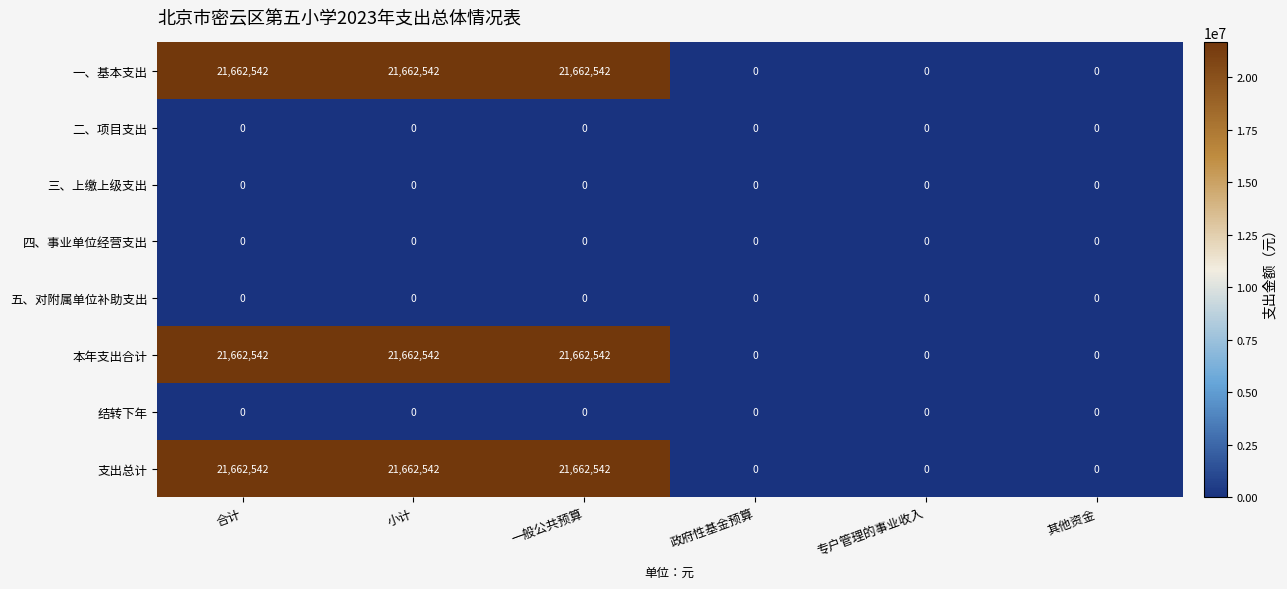

How many 一、基本支出 values are between 0 and 21662542?

6